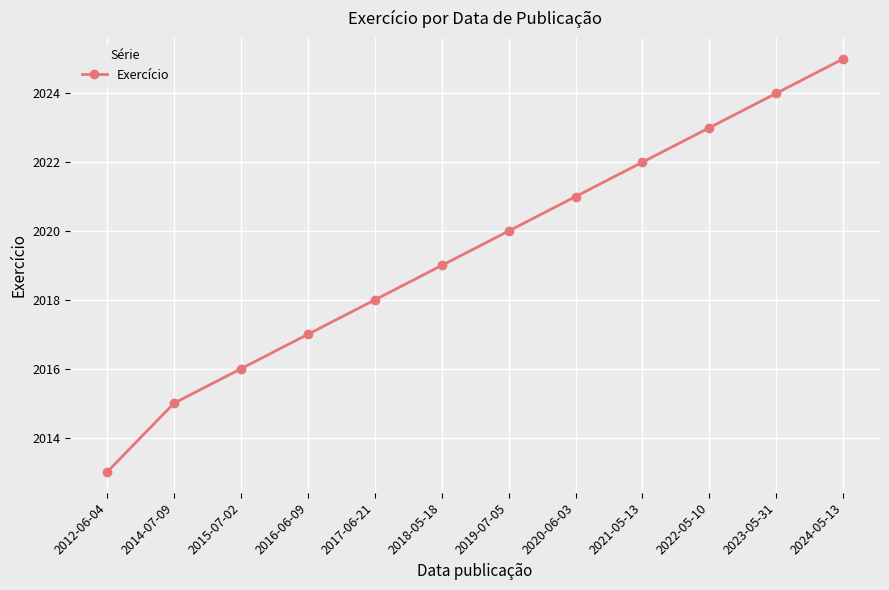

Between 2023-05-31 and 2021-05-13, which is larger?

2023-05-31